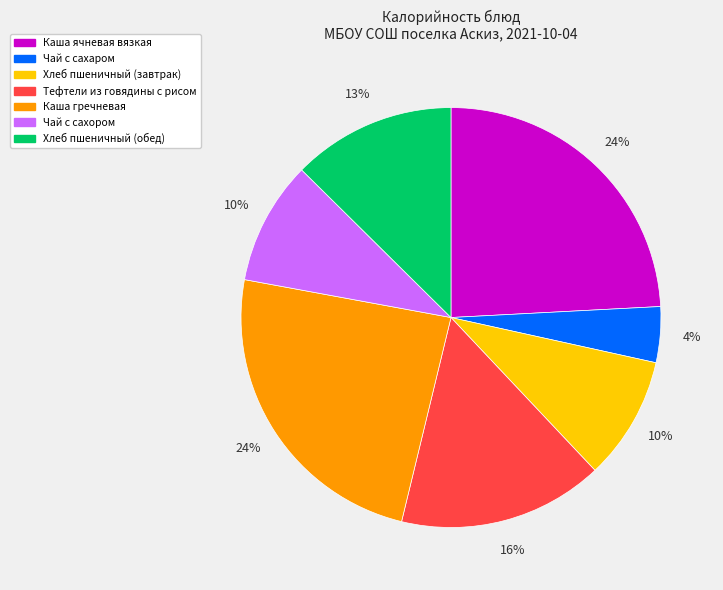

Is Тефтели из говядины с рисом the majority of the pie?

No